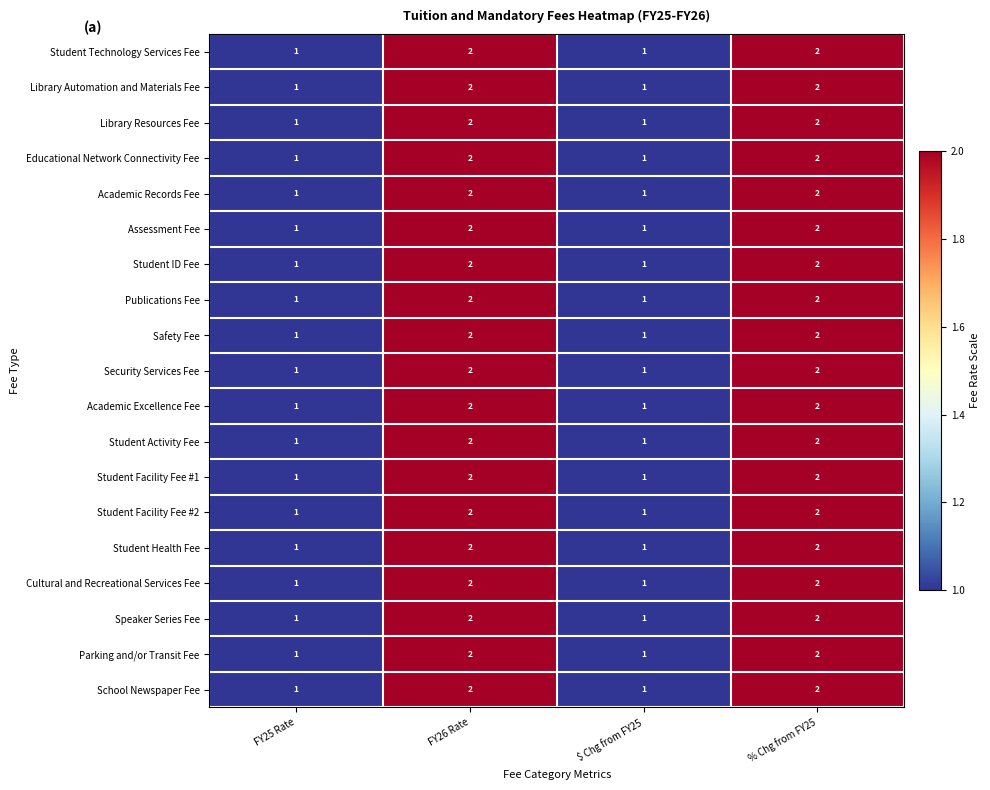

Is the value of Security Services Fee at % Chg from FY25 greater than the value of Cultural and Recreational Services Fee at $ Chg from FY25?

Yes